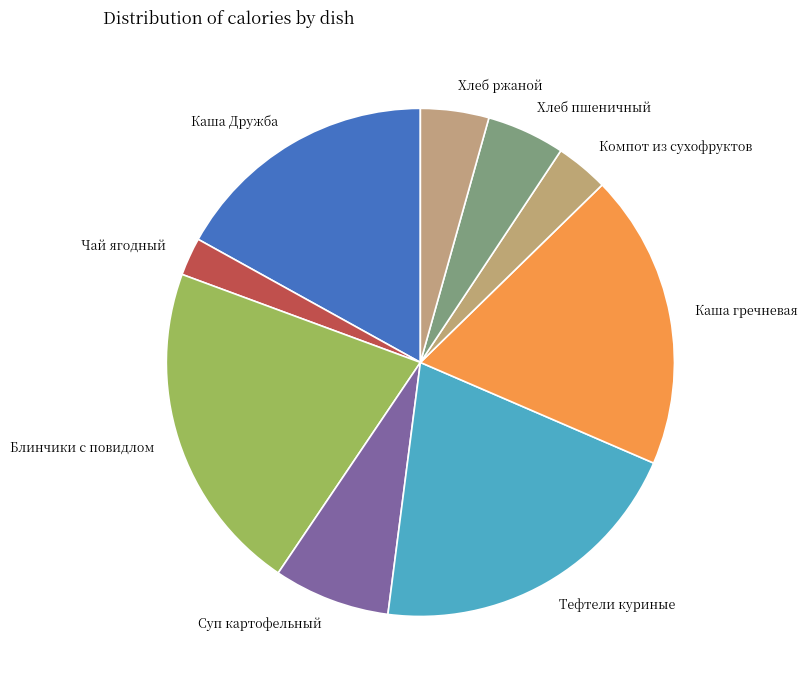

Approximately how many times larger is the value at Чай ягодный compared to Хлеб пшеничный?

0.5